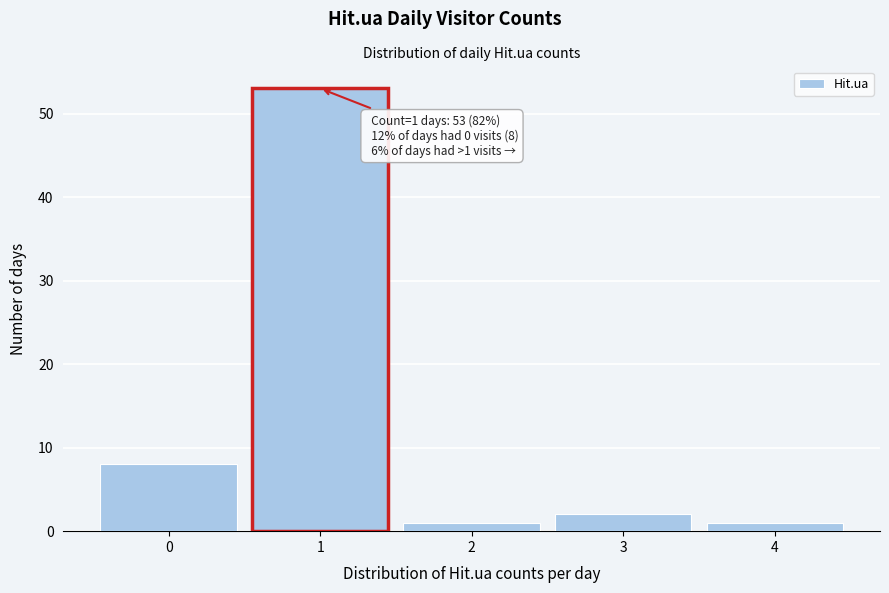

Reading left to right, extract all data points from this chart.

0=8	1=53	2=1	3=2	4=1